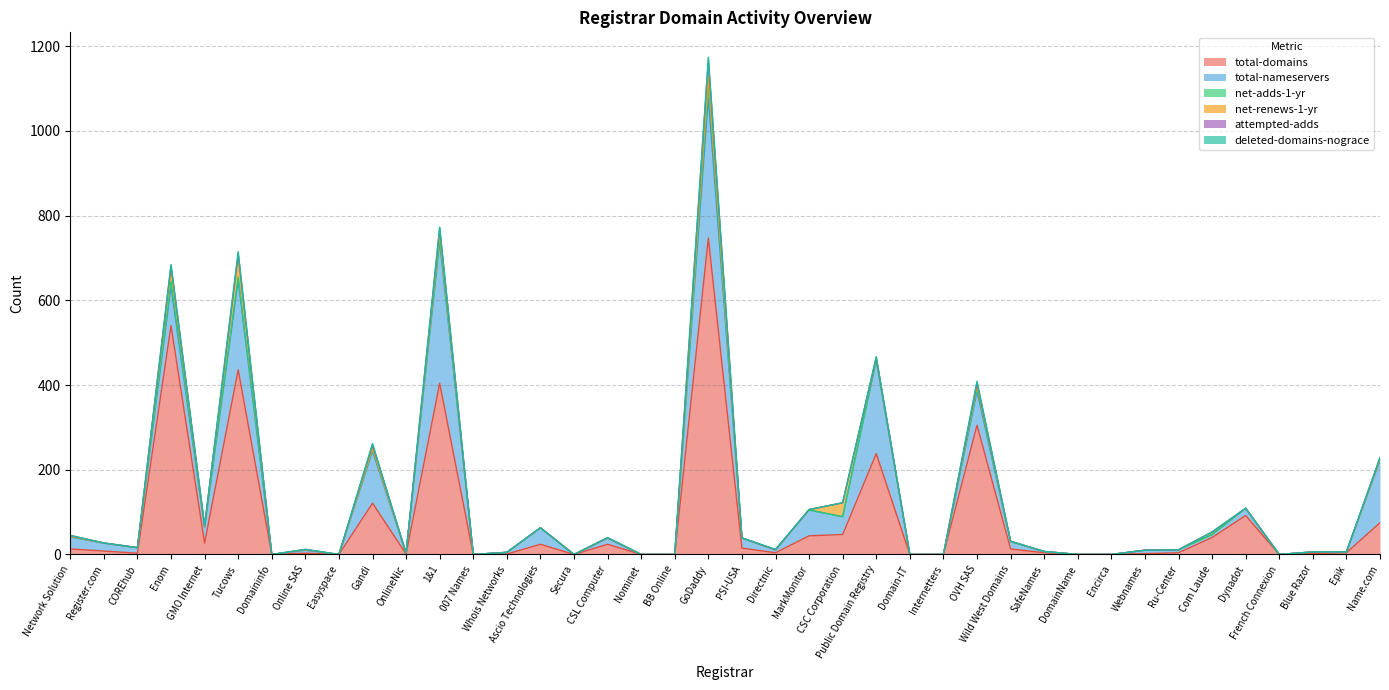

Where is the first local maximum for total-domains?

Enom